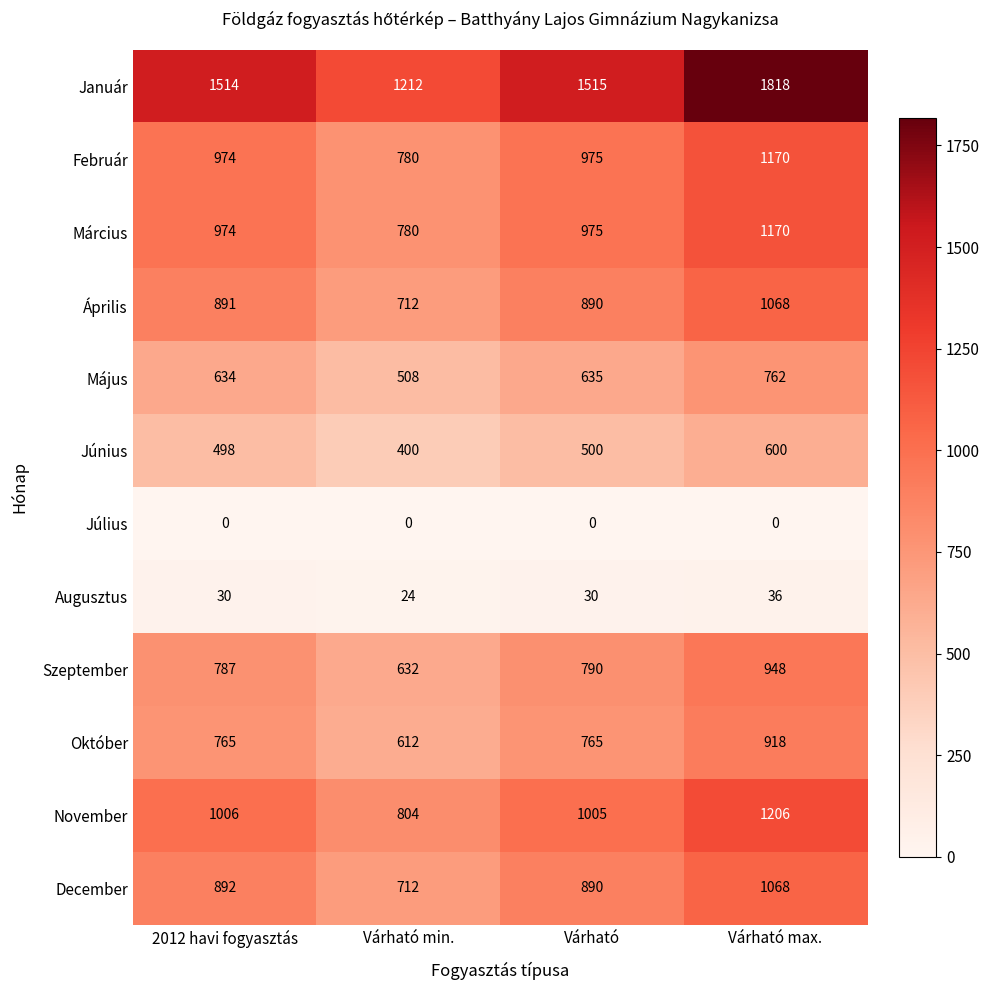

Count the Augusztus values in the range 30 to 36.

3